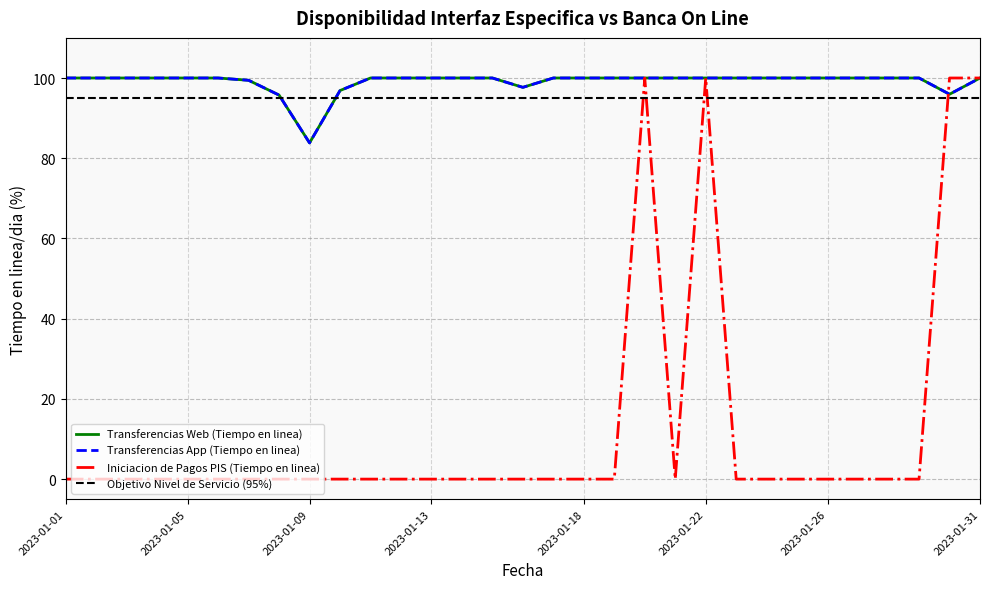

Which series changed the most between 2023-01-22 and 2023-01-24?

Iniciacion de Pagos PIS (Tiempo en linea)